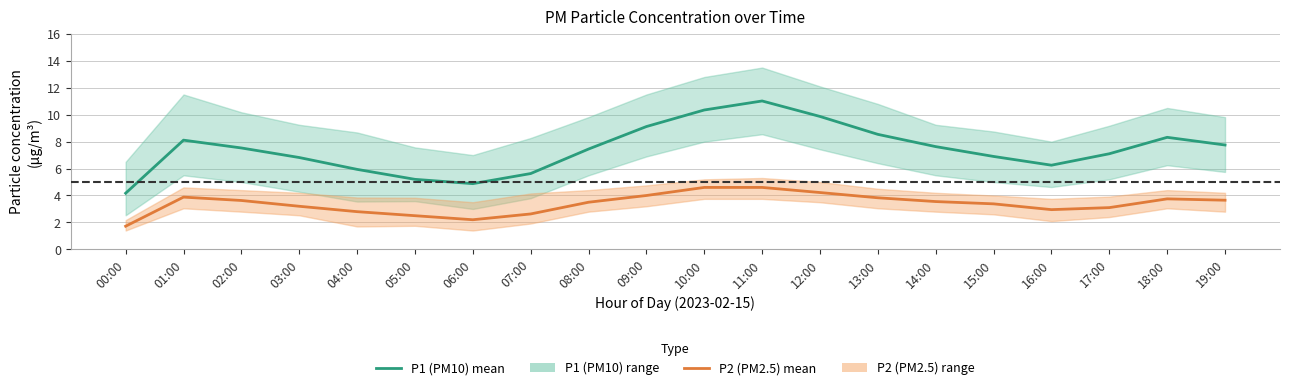

True or false: P2 (PM2.5) mean and P1 (PM10) mean intersect in this chart.

False